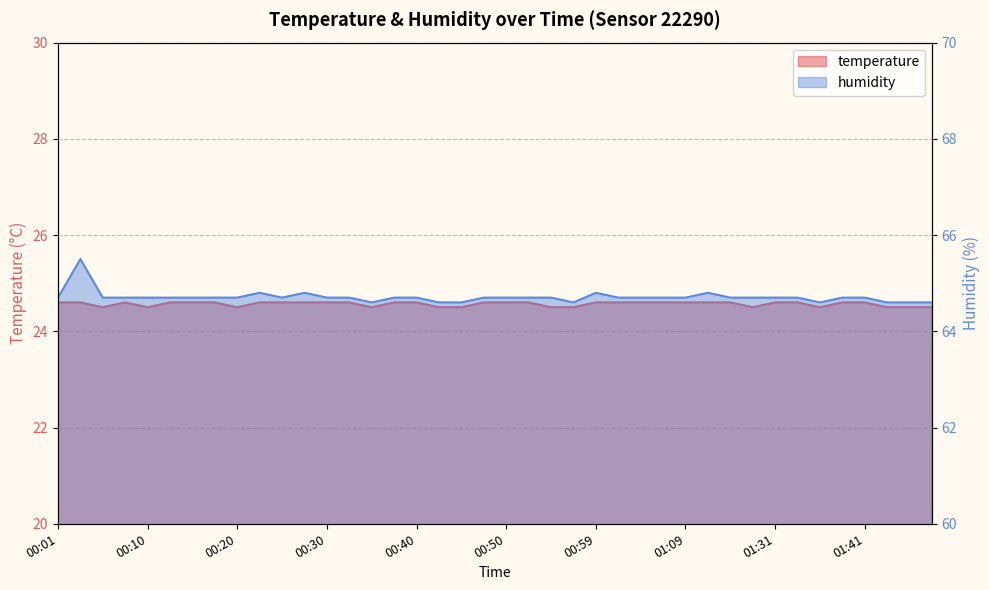

What are all the series names shown in the legend?

temperature, humidity